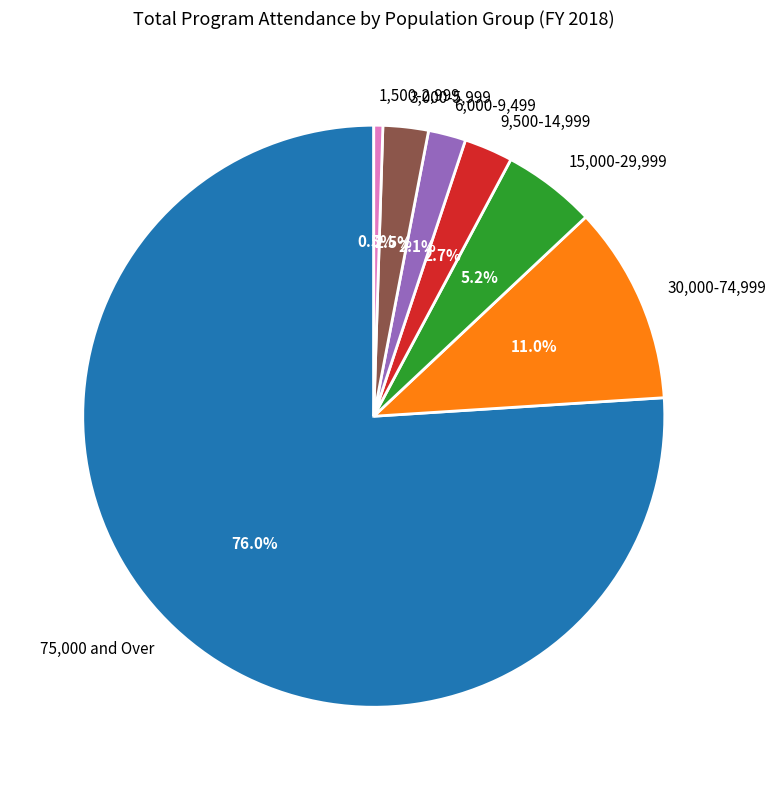

To the nearest percent, what is the difference between the 9,500-14,999 and 6,000-9,499 slice percentages?

1%